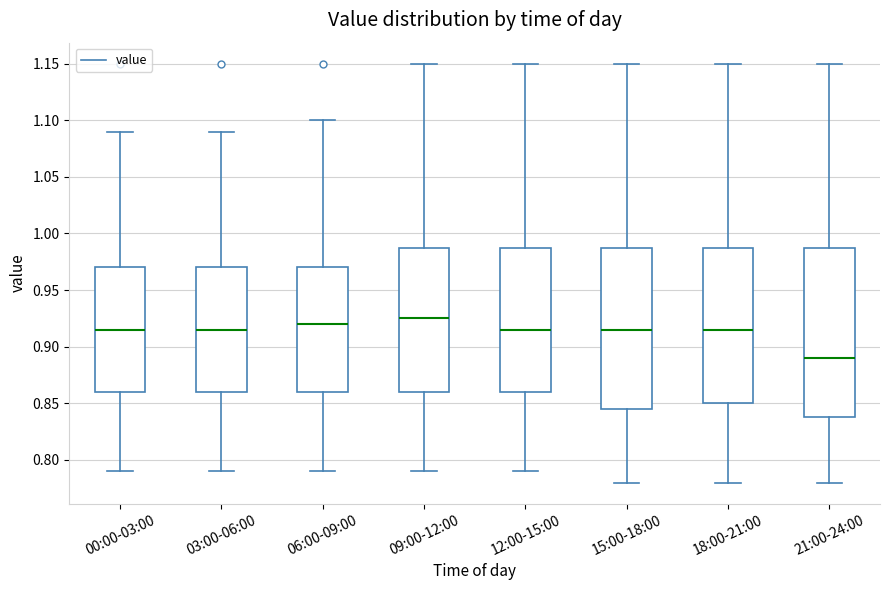

Reading left to right, read every box against the y-axis: the position of its median line, the range the box covers, and the ends of its whiskers. The values are not printed on the chart, so give them approximately, as read against the axis.

00:00-03:00: median 0.915, box 0.860 to 0.970, whiskers 0.790 to 1.090
03:00-06:00: median 0.915, box 0.860 to 0.970, whiskers 0.790 to 1.090
06:00-09:00: median 0.920, box 0.860 to 0.970, whiskers 0.790 to 1.100
09:00-12:00: median 0.925, box 0.860 to 0.990, whiskers 0.790 to 1.150
12:00-15:00: median 0.915, box 0.860 to 0.990, whiskers 0.790 to 1.150
15:00-18:00: median 0.915, box 0.845 to 0.990, whiskers 0.780 to 1.150
18:00-21:00: median 0.915, box 0.850 to 0.990, whiskers 0.780 to 1.150
21:00-24:00: median 0.890, box 0.840 to 0.990, whiskers 0.780 to 1.150